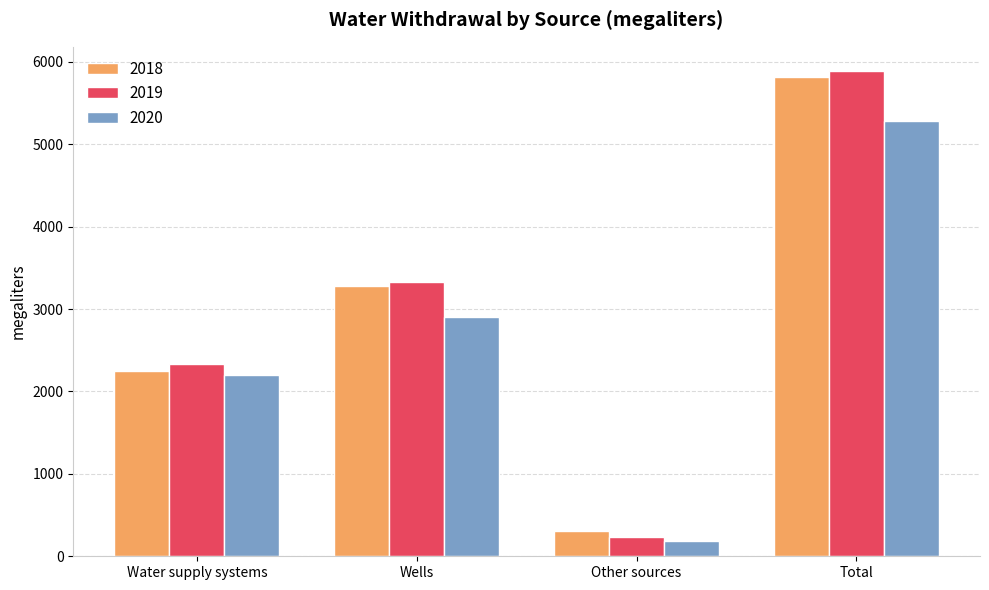

Reading right to left, list all the values displayed in this chart.

2018: 5819	303	3274	2242
2019: 5887	234	3325	2328
2020: 5287	190	2901	2197